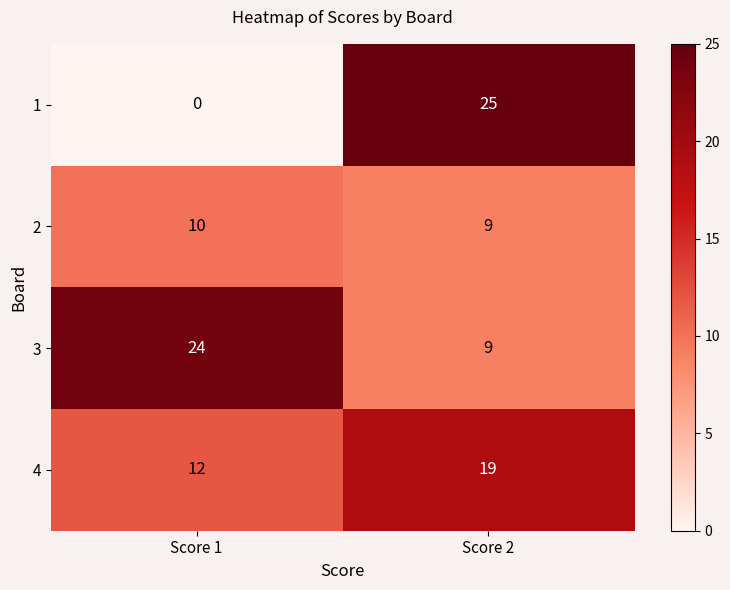

How many data points in 1 are less than 25?

1